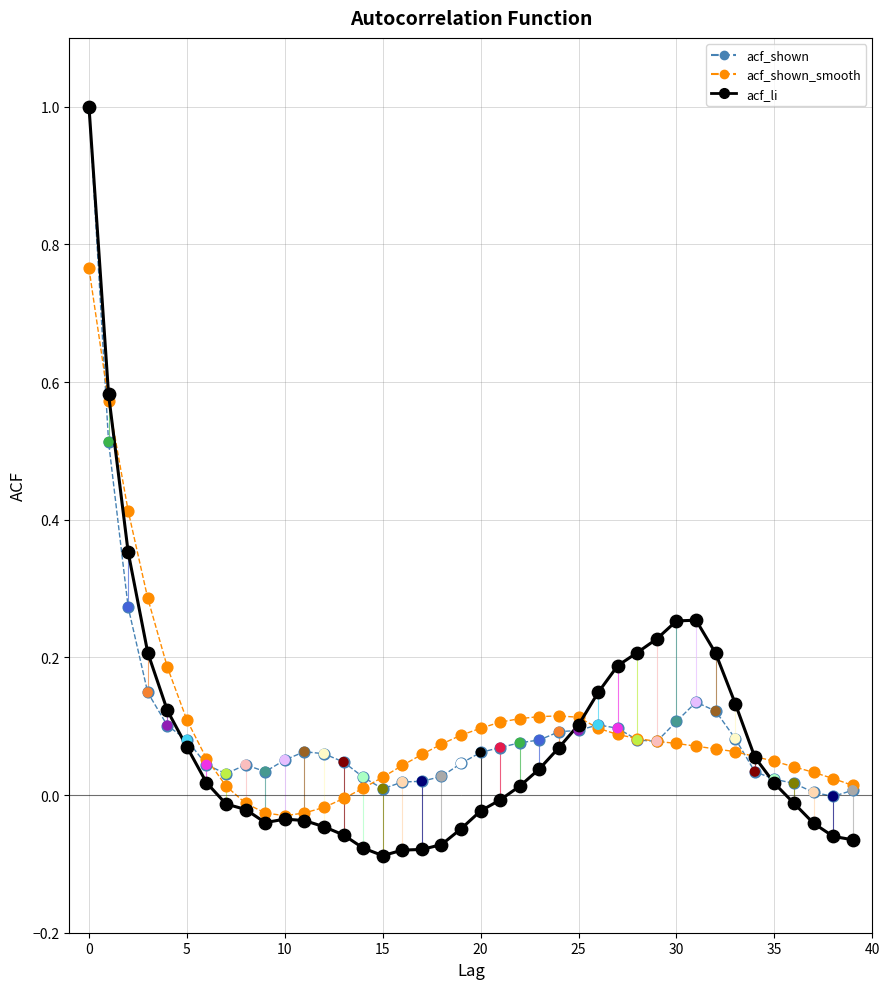

What is the maximum value shown in the chart?

1.0